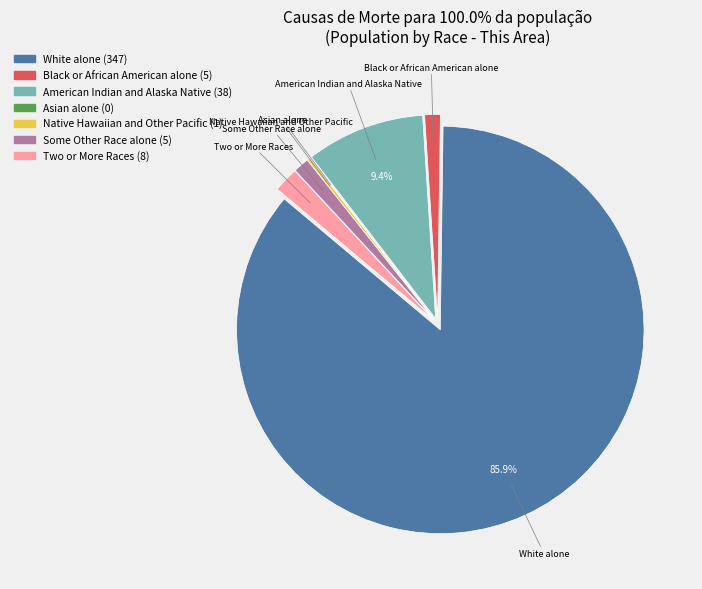

Which slice represents more than half of the pie?

White alone